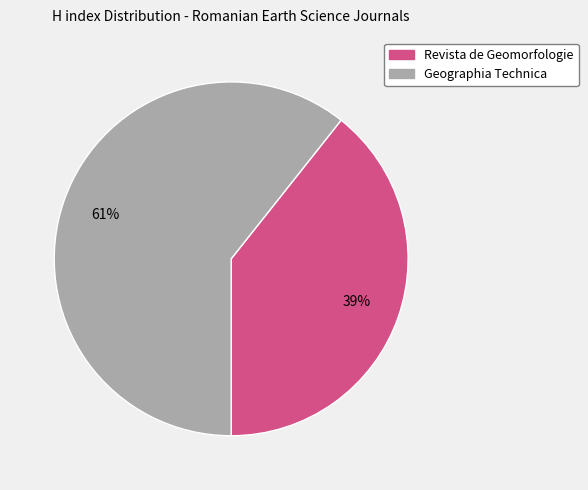

To the nearest percent, what percentage of the pie is Geographia Technica?

61%